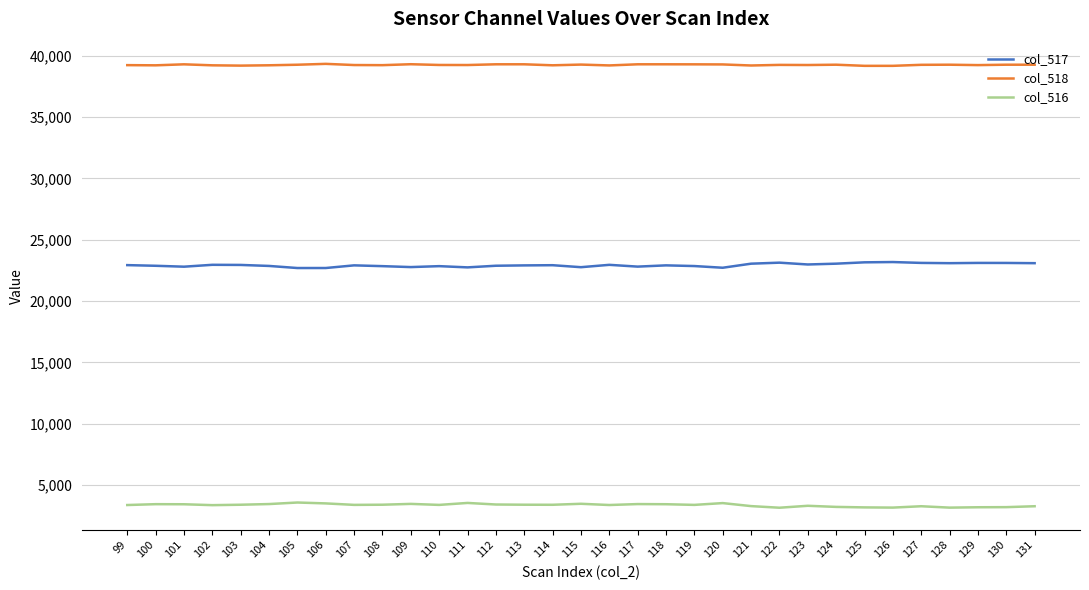

True or false: col_518 and col_516 cross at least once.

False